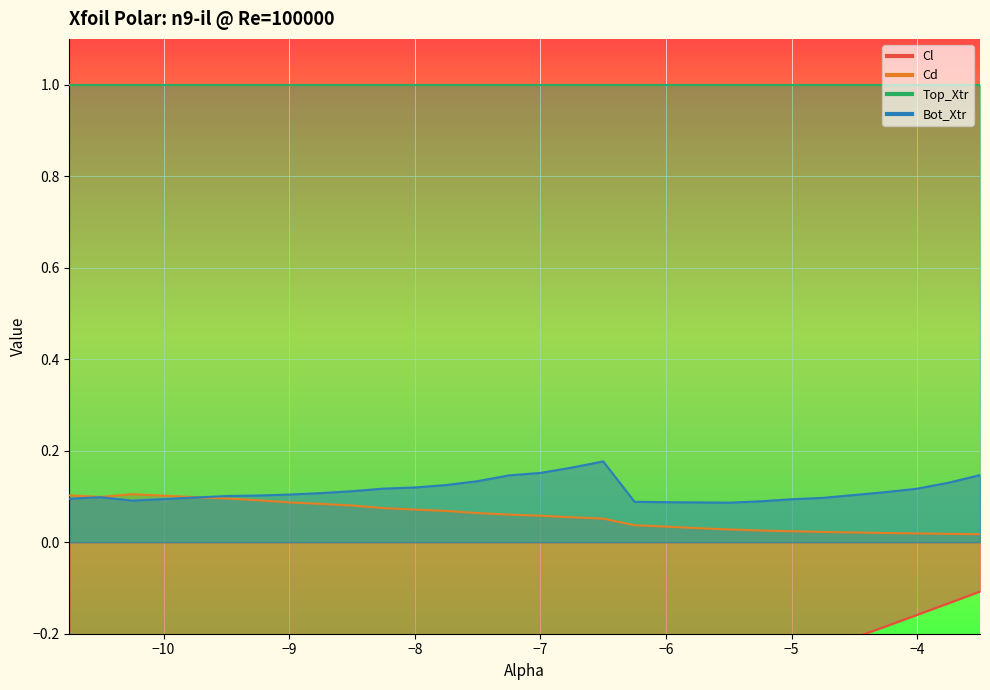

What is the value of the Cl point at the 15th from the left?

-0.4